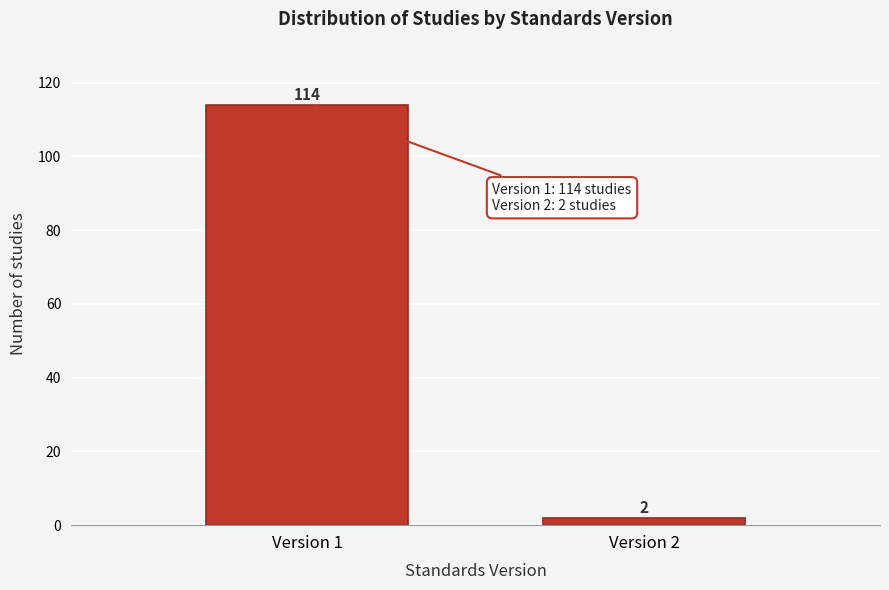

Reading left to right, list all the values displayed in this chart.

Version 1=114	Version 2=2